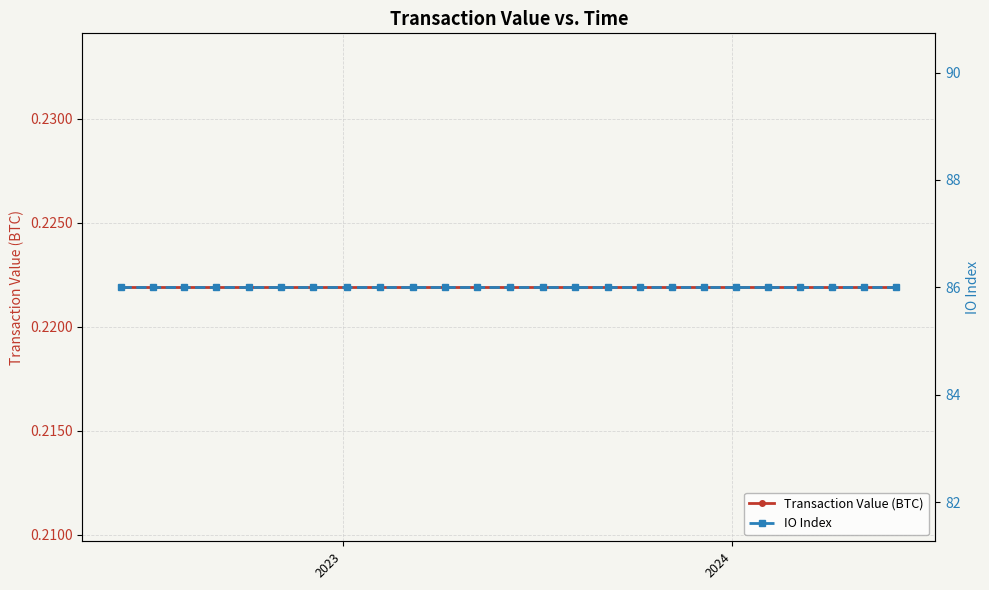

Which series has the largest total across all categories?

IO Index